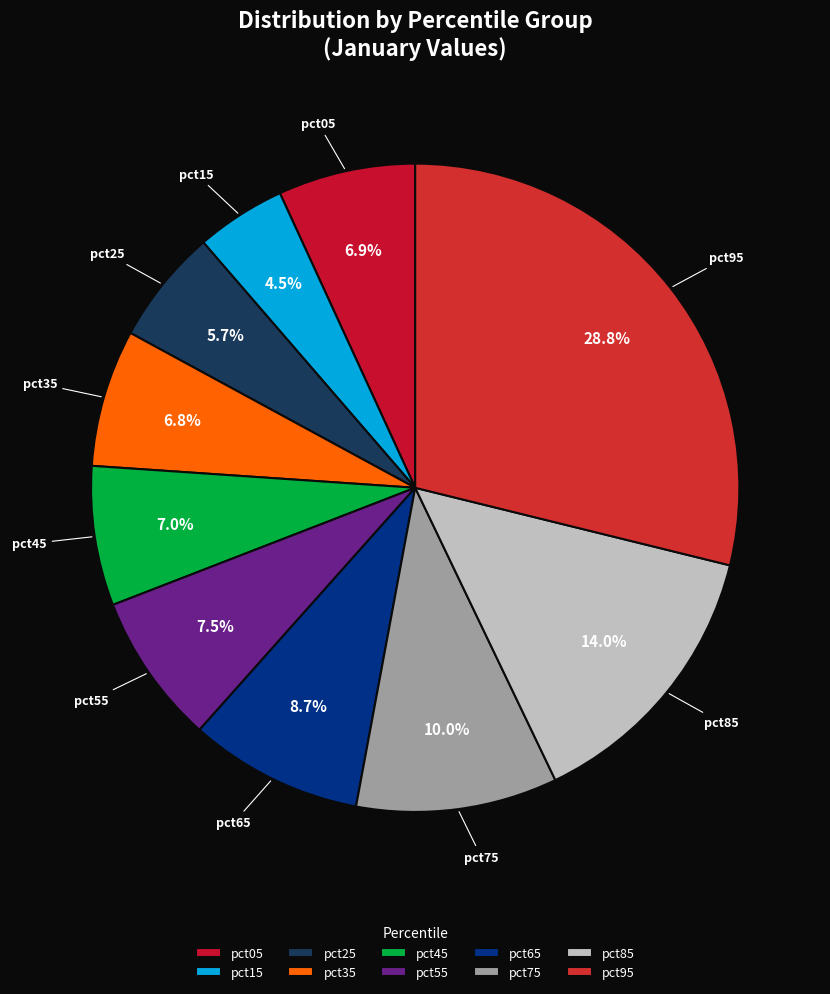

Is pct55 the majority of the pie?

No